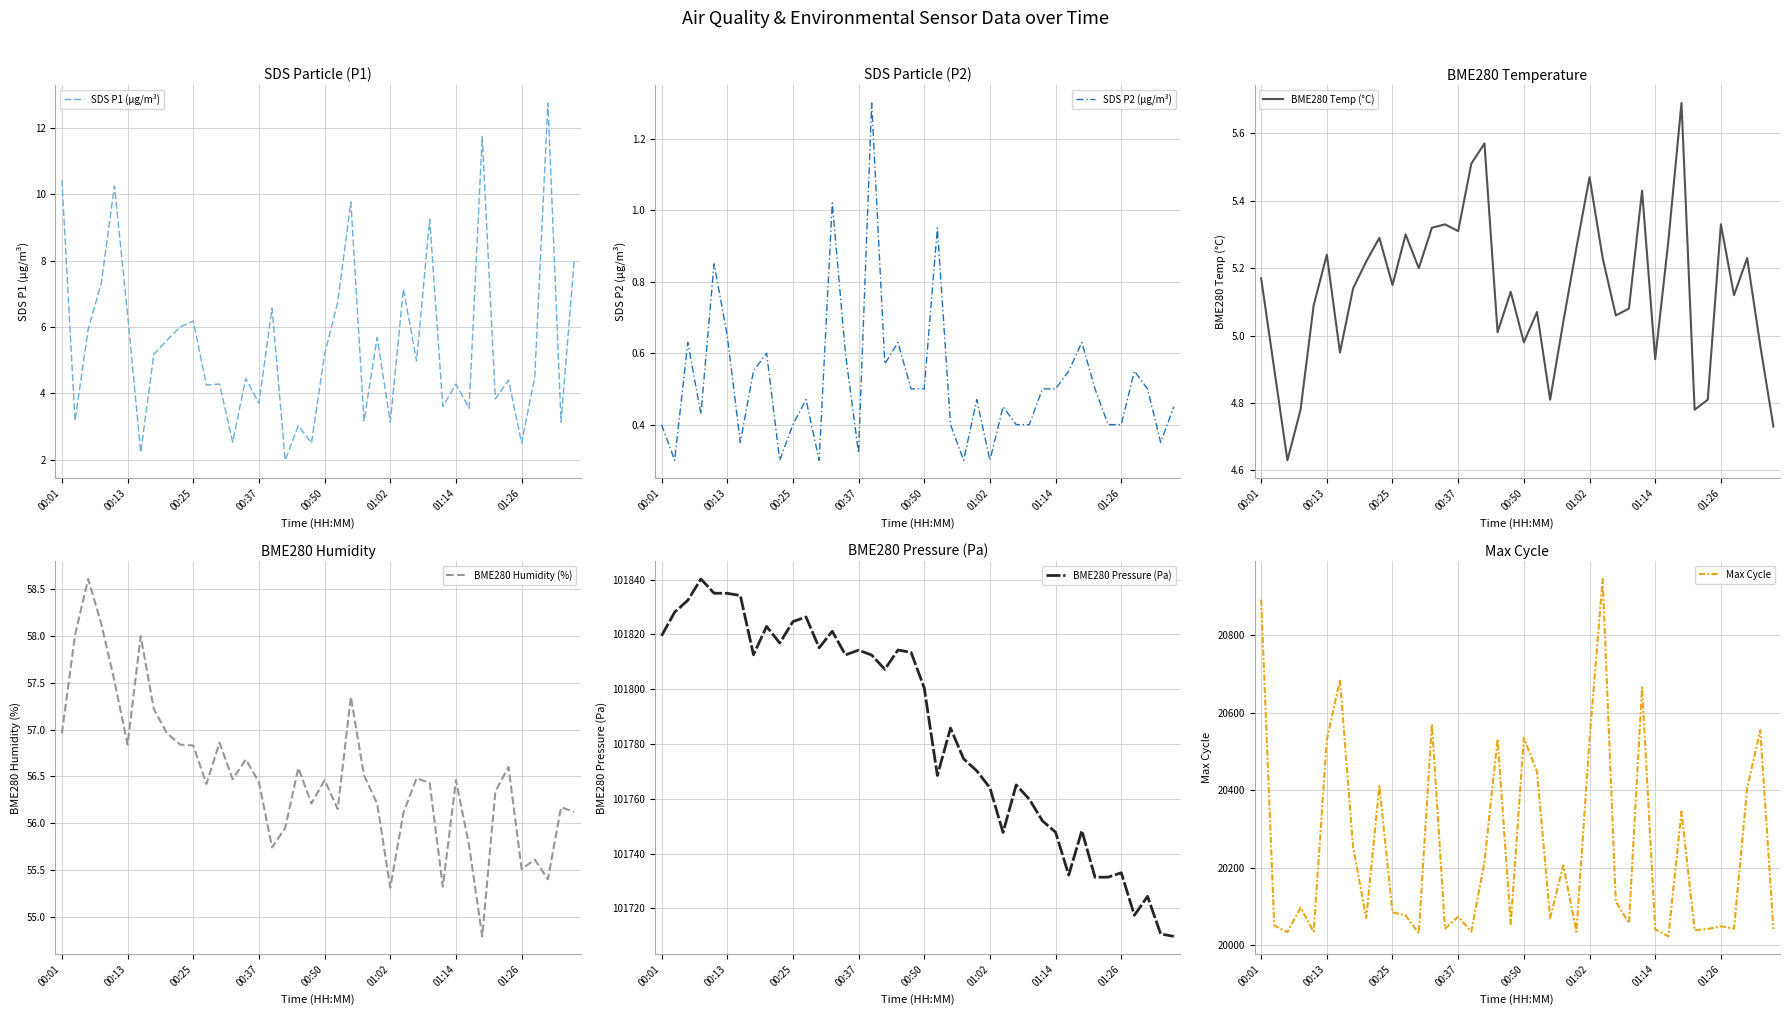

What is the lowest value of the SDS P1 (µg/m³) series?

2.0